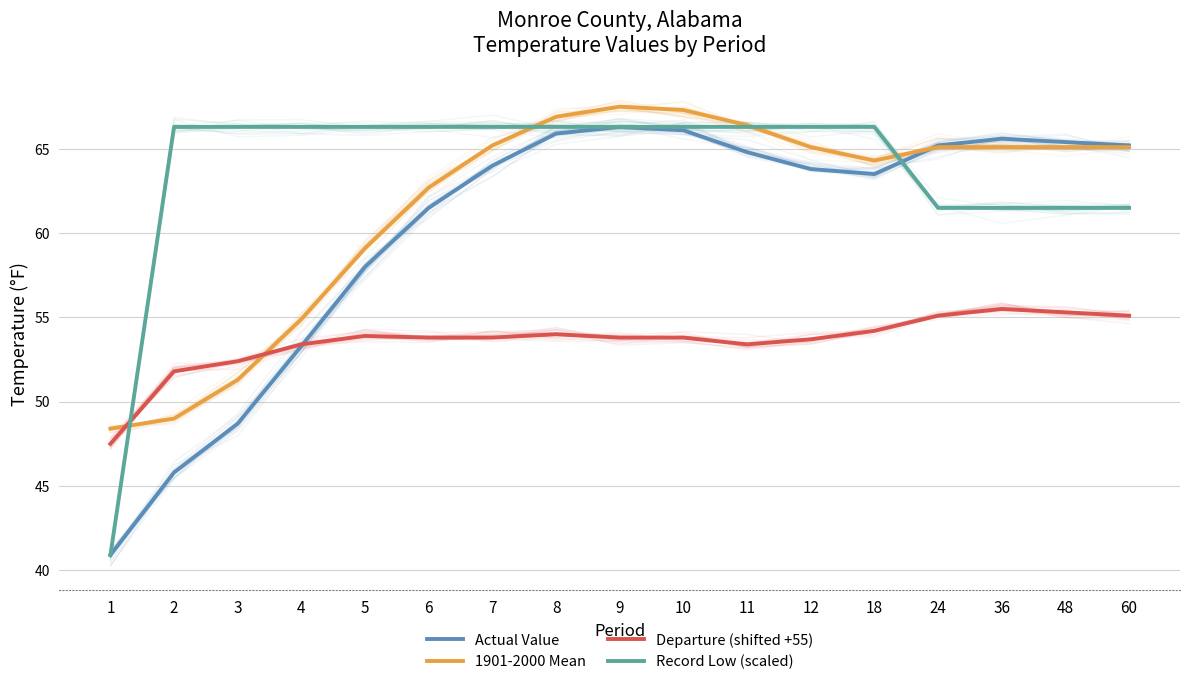

What is the difference between the maximum and minimum values in the Actual Value series?

25.4